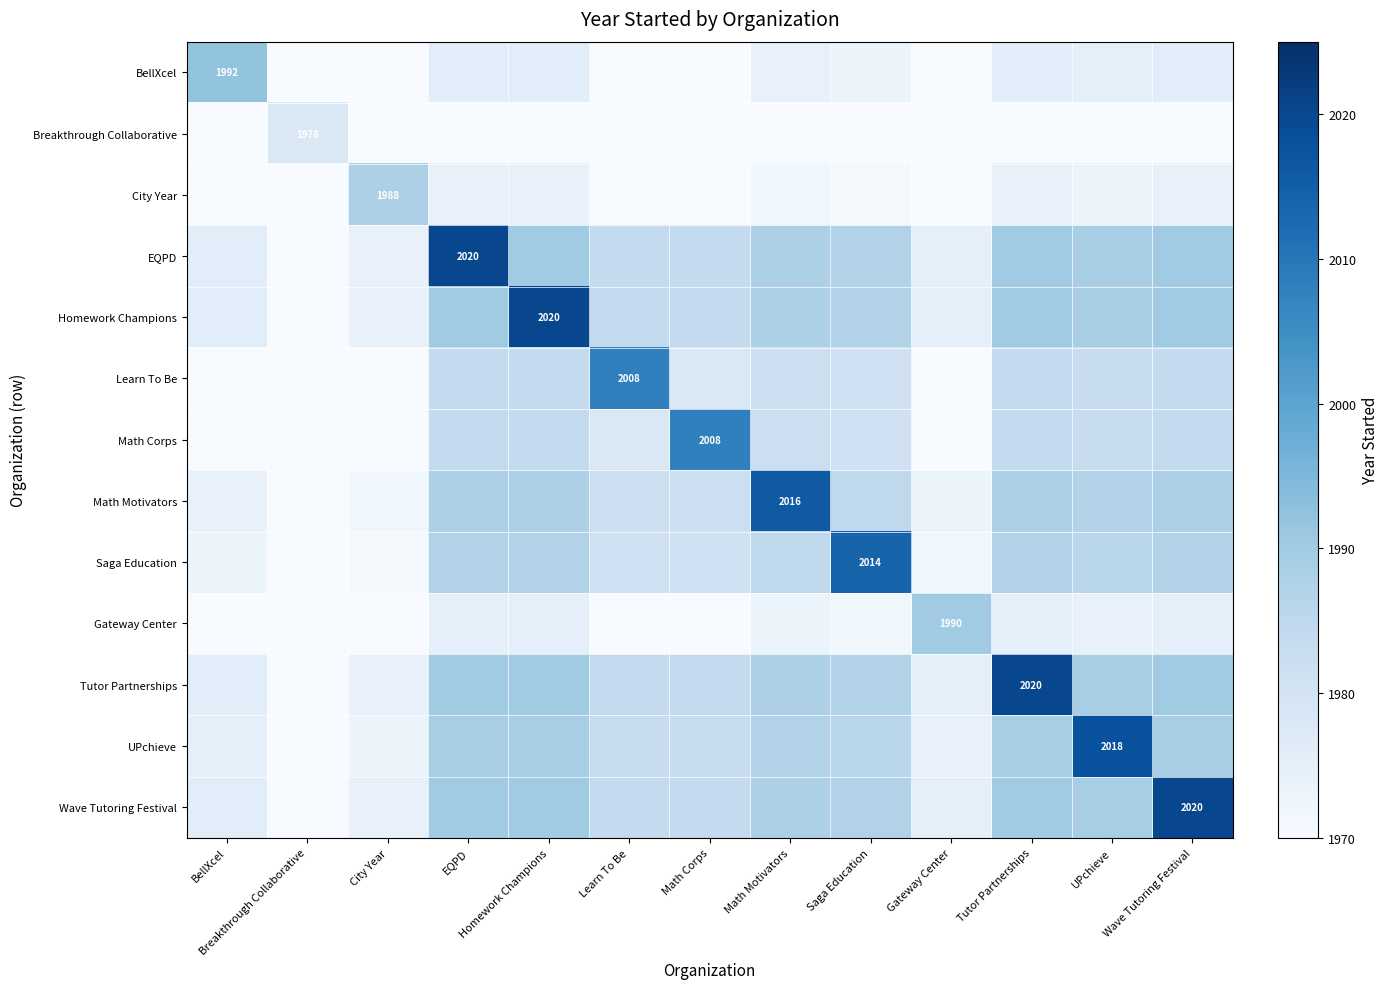

At UPchieve, list the series in order from largest to smallest.

UPchieve, EQPD, Homework Champions, Tutor Partnerships, Wave Tutoring Festival, Math Motivators, Saga Education, Learn To Be, Math Corps, BellXcel, Gateway Center, City Year, Breakthrough Collaborative